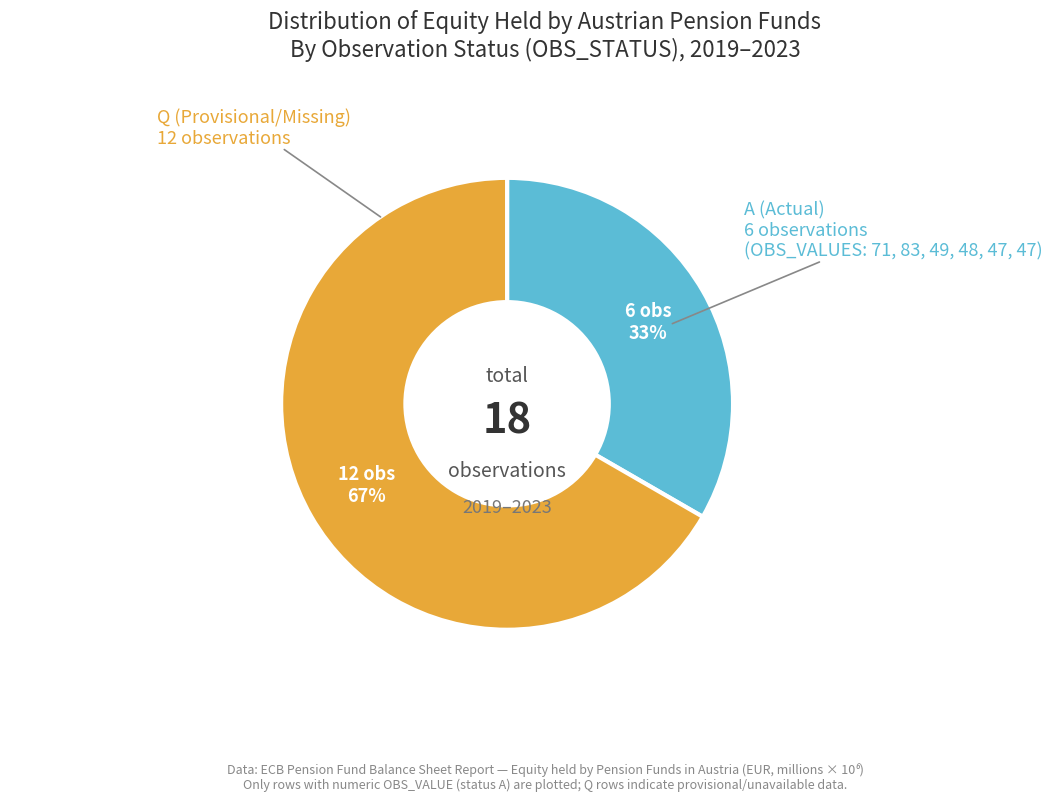

How many segments does this pie chart have?

2